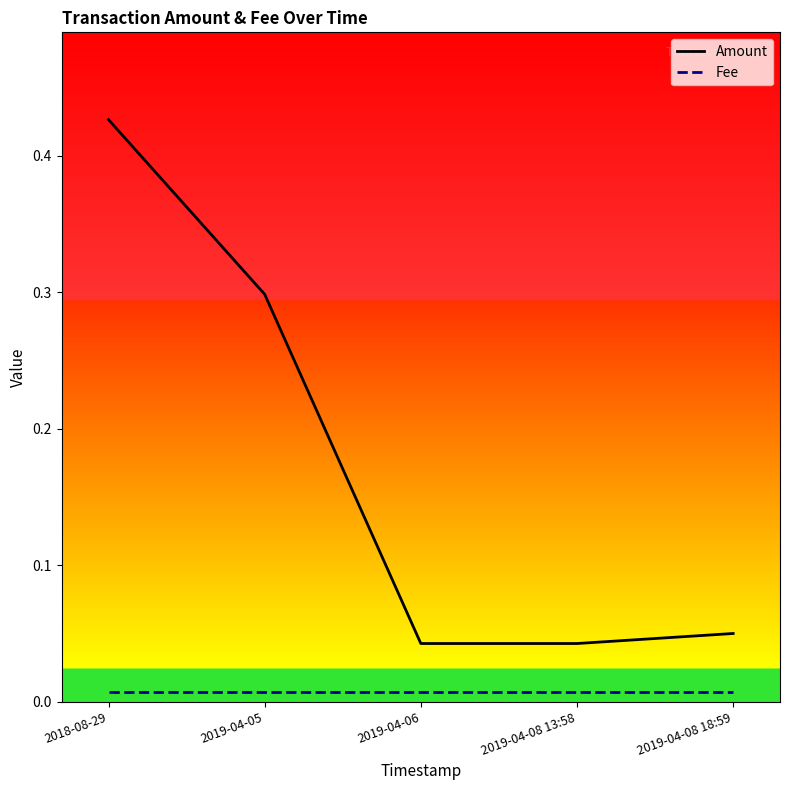

True or false: Amount and Fee intersect in this chart.

False